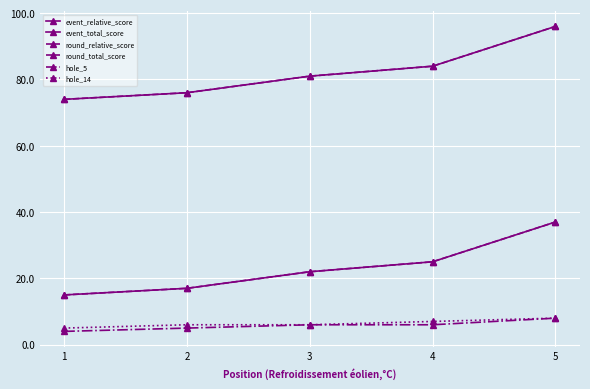

Is this an area chart (filled region under the line)?

No